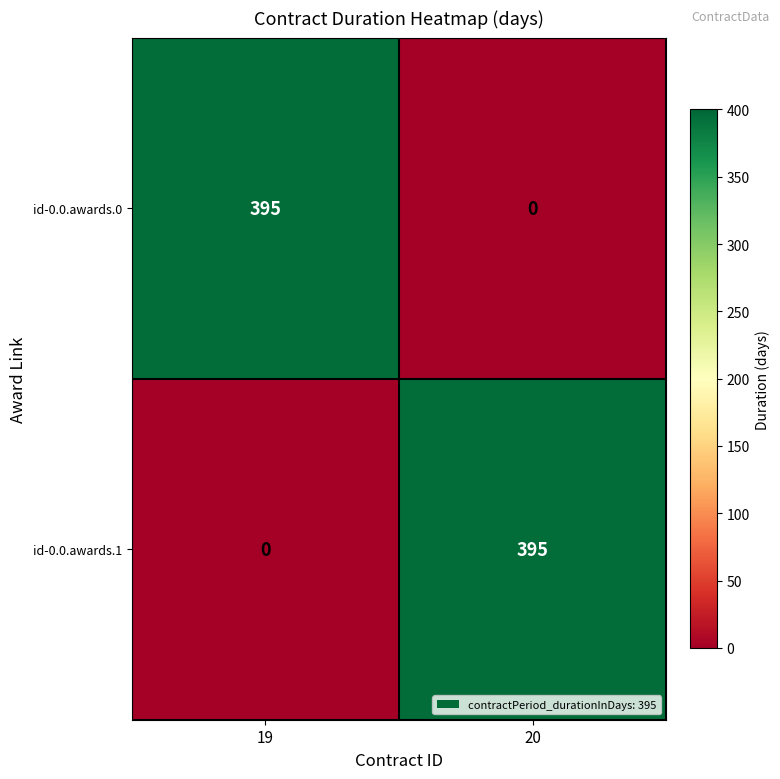

At 20, list the series in order from largest to smallest.

id-0.0.awards.1, id-0.0.awards.0